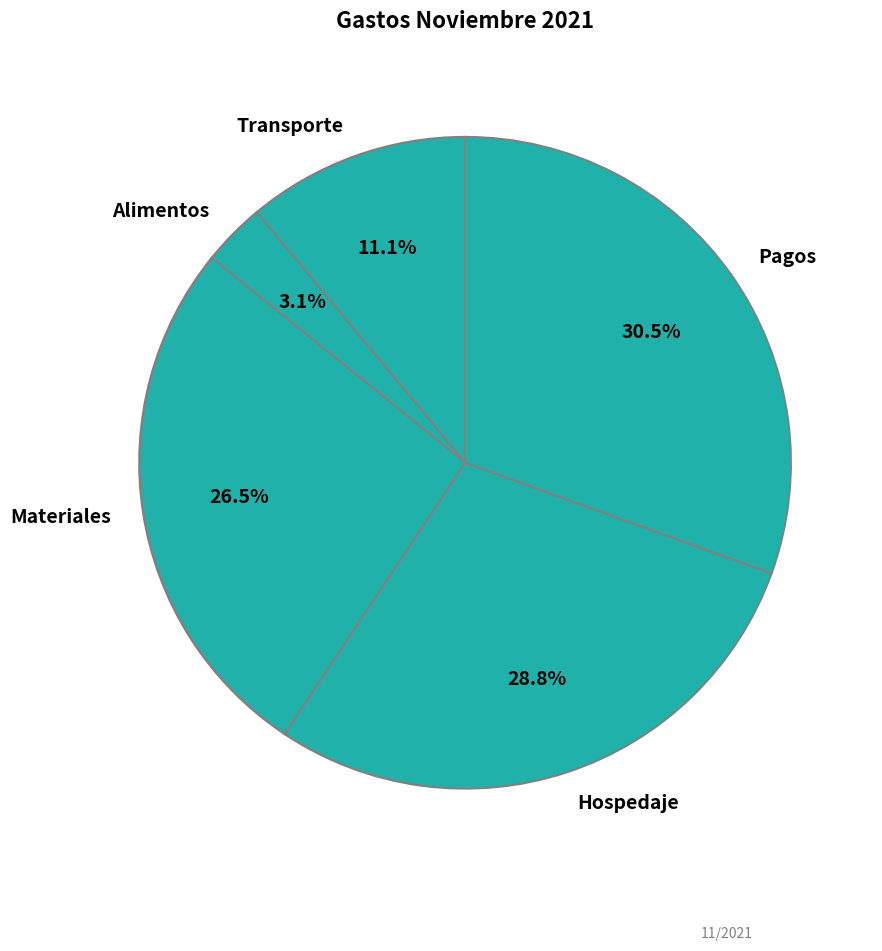

Is Transporte the majority of the pie?

No